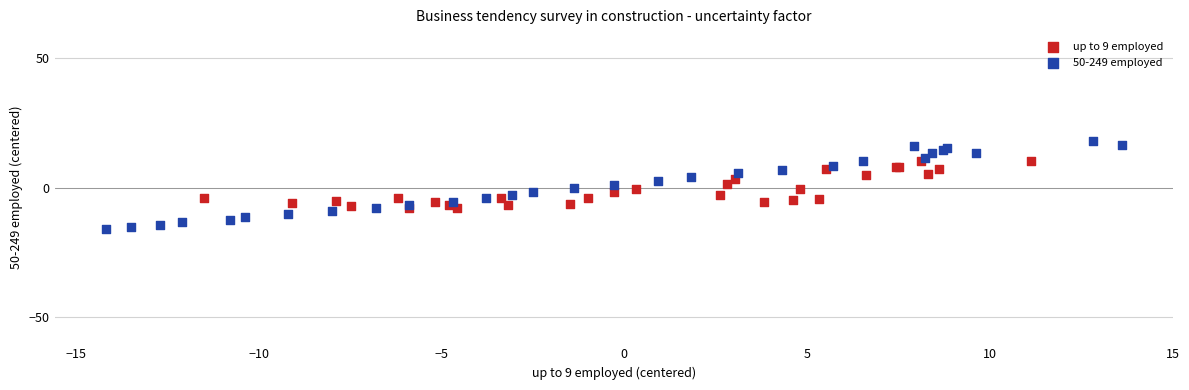

Which series contains the highest Y value?

50-249 employed